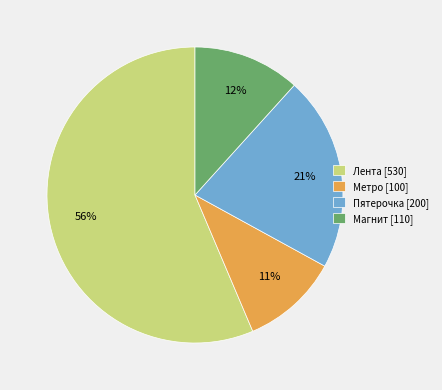

To the nearest percent, what is the combined percentage of Магнит and Лента?

68%